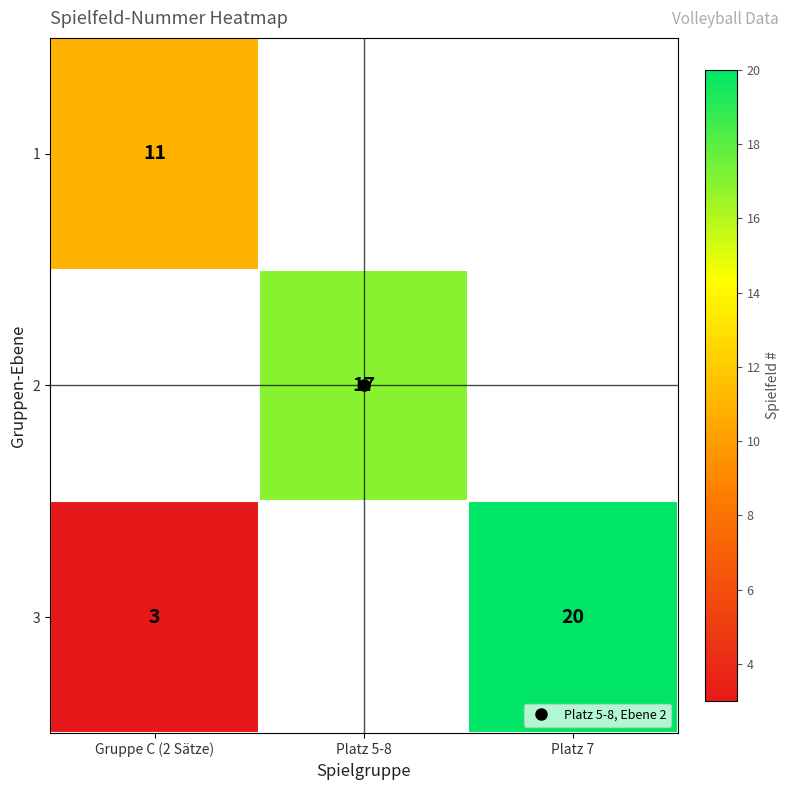

At which label does 2 reach its minimum?

Gruppe C (2 Sätze)